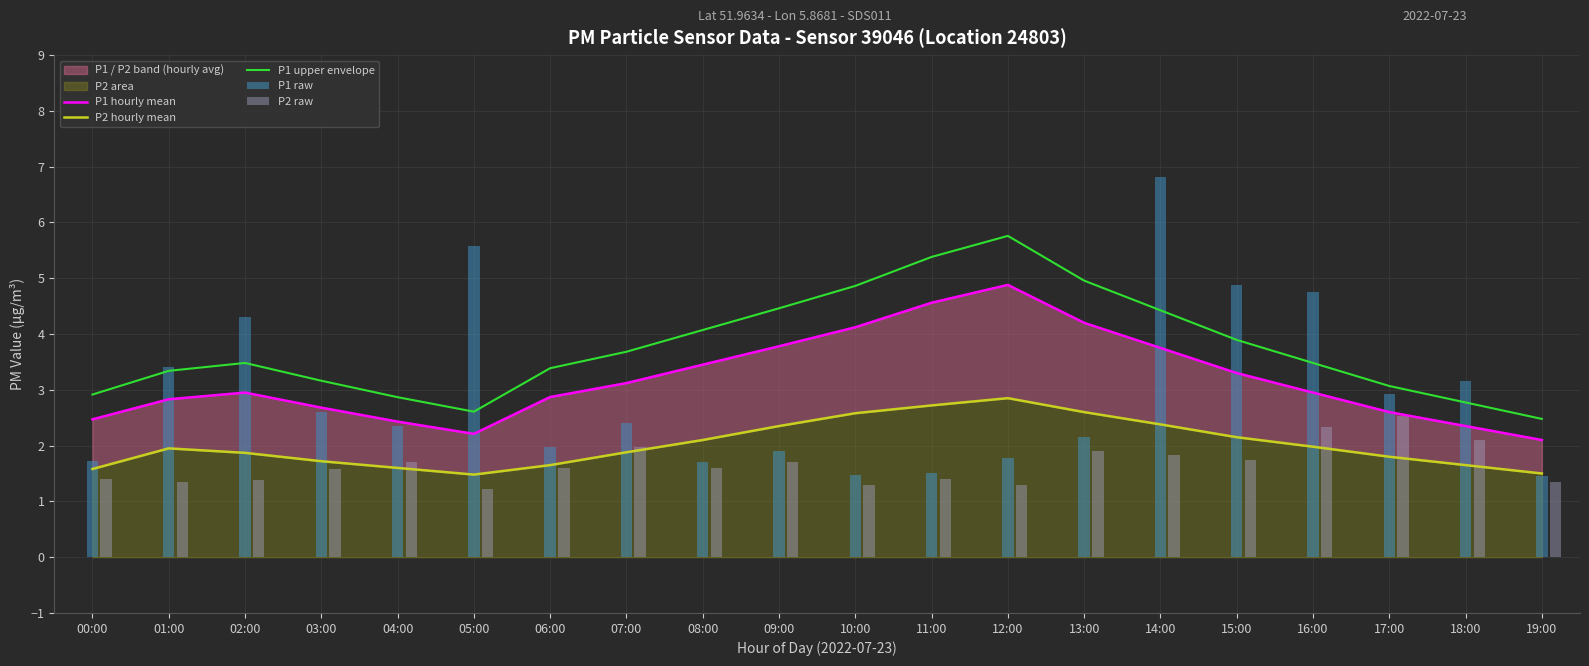

At which category does the chart reach its peak across all series?

12:00